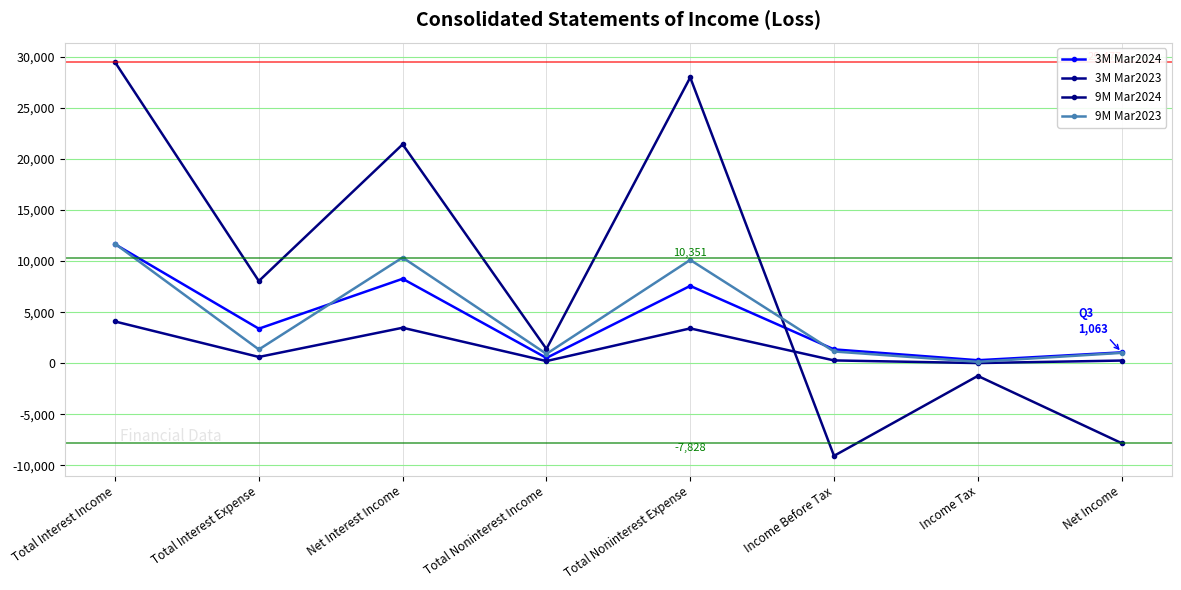

Is this an area chart (filled region under the line)?

No